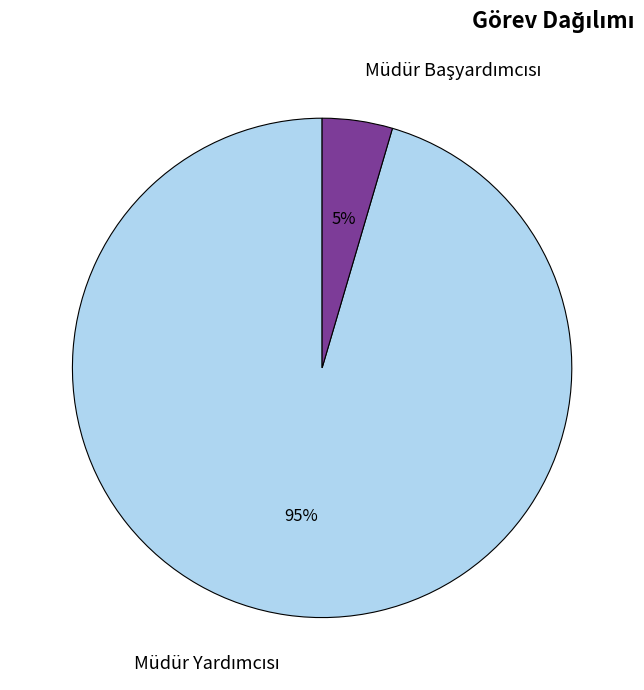

Is there any slice that represents more than half of the pie?

Yes